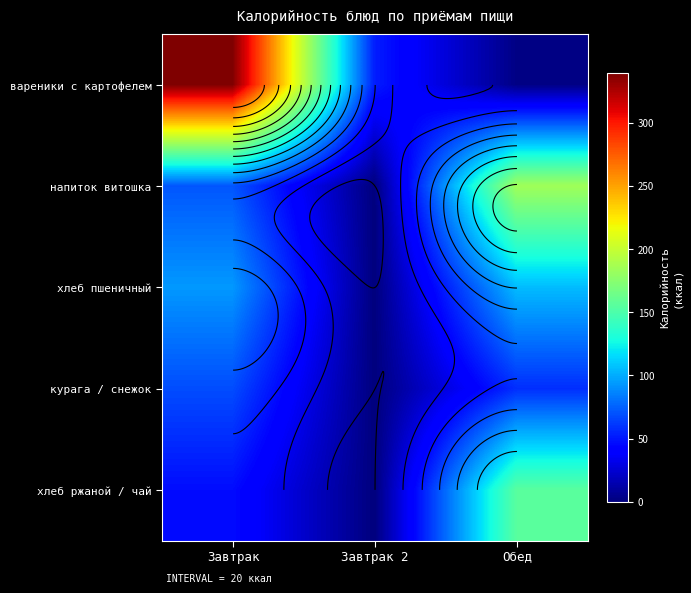

What is the total value across all series at Завтрак 2?

52.4